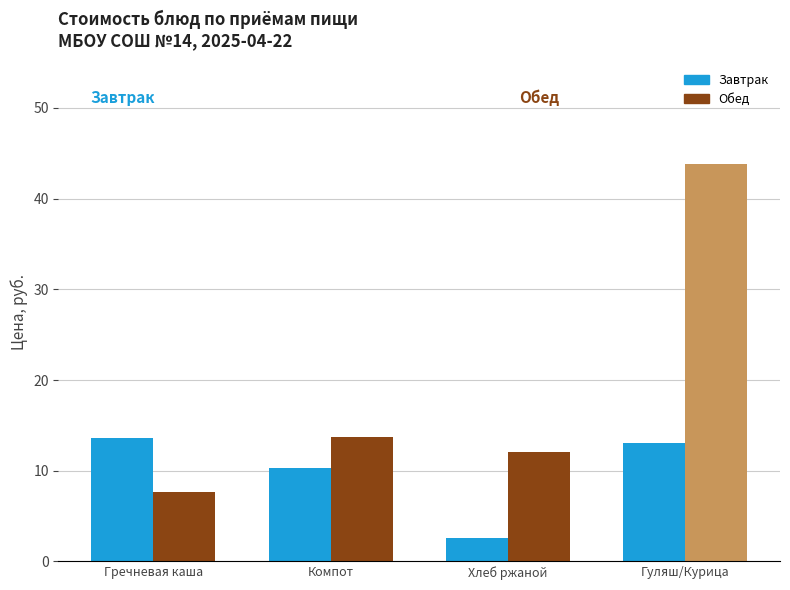

True or false: Обед has a value of 11.1 at Гуляш/Курица.

False